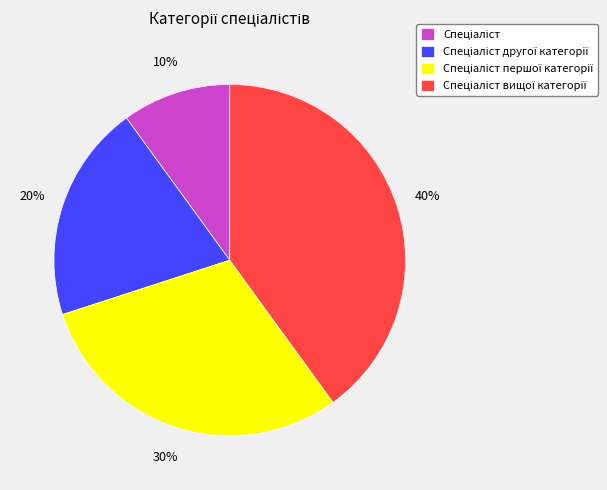

To the nearest percent, what is the difference between the largest and smallest slice percentages?

30%